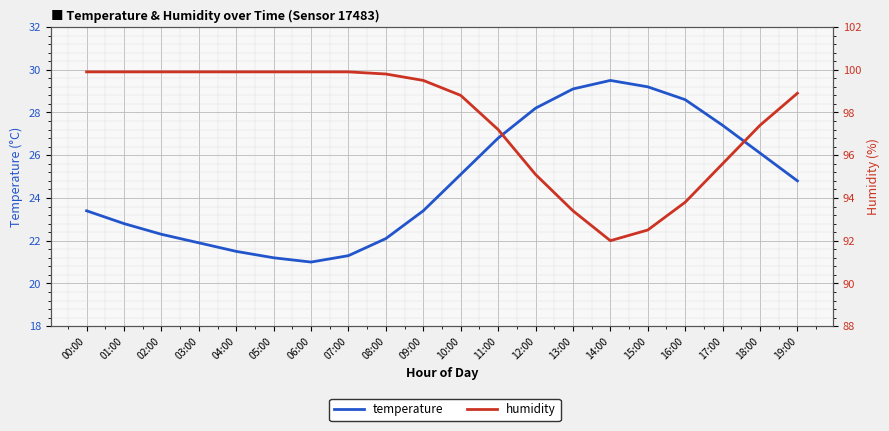

True or false: temperature and humidity intersect in this chart.

False